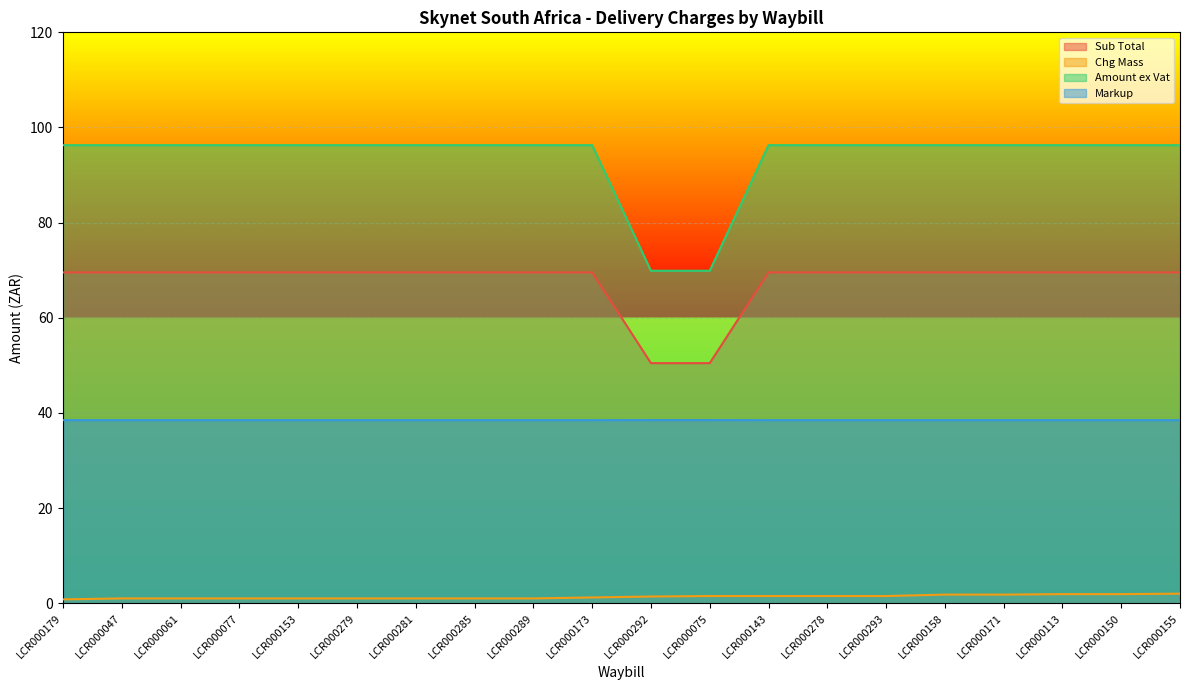

What is the sum of all Chg Mass values?

26.8